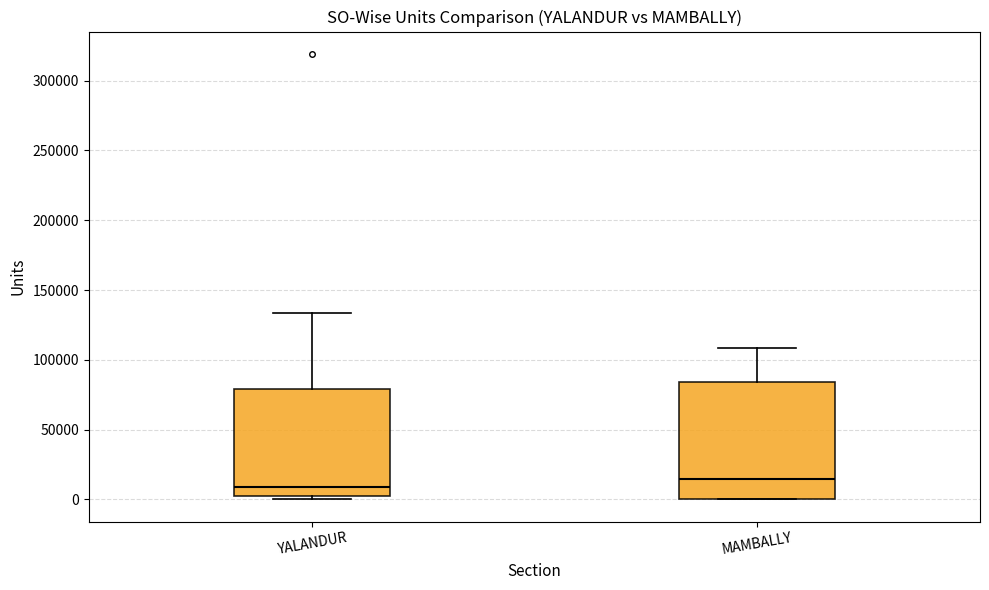

Which box's median line is the lowest?

YALANDUR